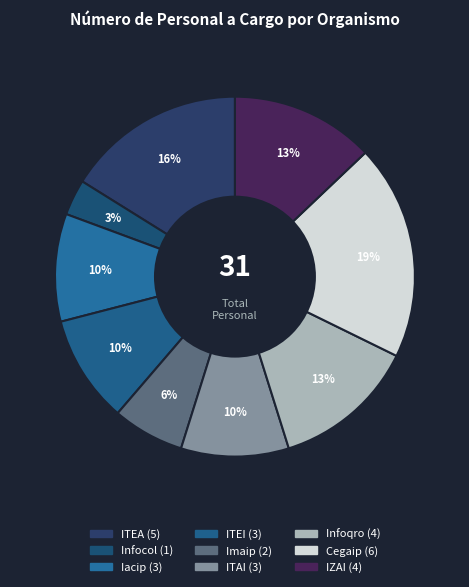

How many slices are in this pie chart?

9